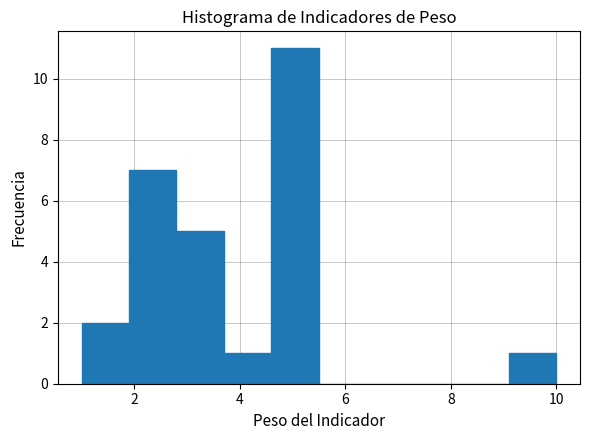

Reading left to right, list every bar in this chart as the range it spans on the x-axis followed by its height. Neither the bar edges nor the heights are printed on the chart, so give them approximately, as read against the axes.

1.0 to 1.9: 2
1.9 to 2.8: 7
2.8 to 3.7: 5
3.7 to 4.6: 1
4.6 to 5.5: 11
5.5 to 6.4: 0
6.4 to 7.3: 0
7.3 to 8.2: 0
8.2 to 9.1: 0
9.1 to 10.0: 1